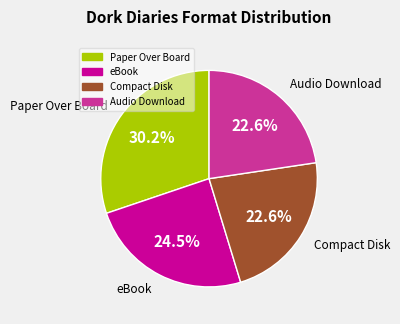

Does any single category account for the majority?

No